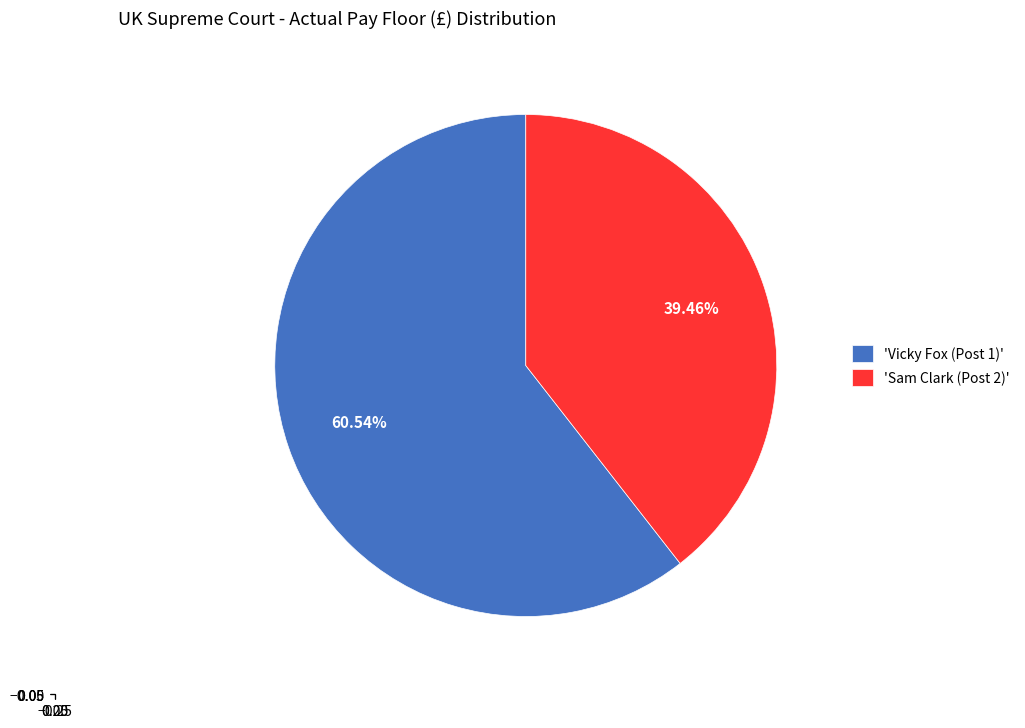

Do 'Sam Clark (Post 2)' and 'Vicky Fox (Post 1)' together represent more than half of the pie?

Yes